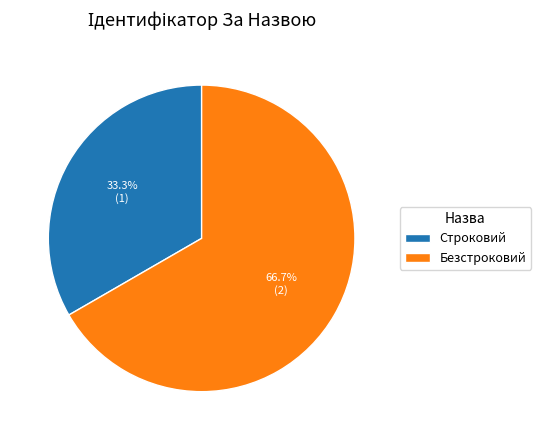

Which slice is the largest?

Безстроковий